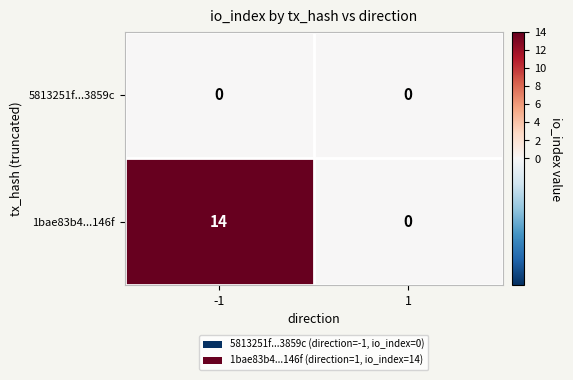

What is the total value across all series at -1?

14